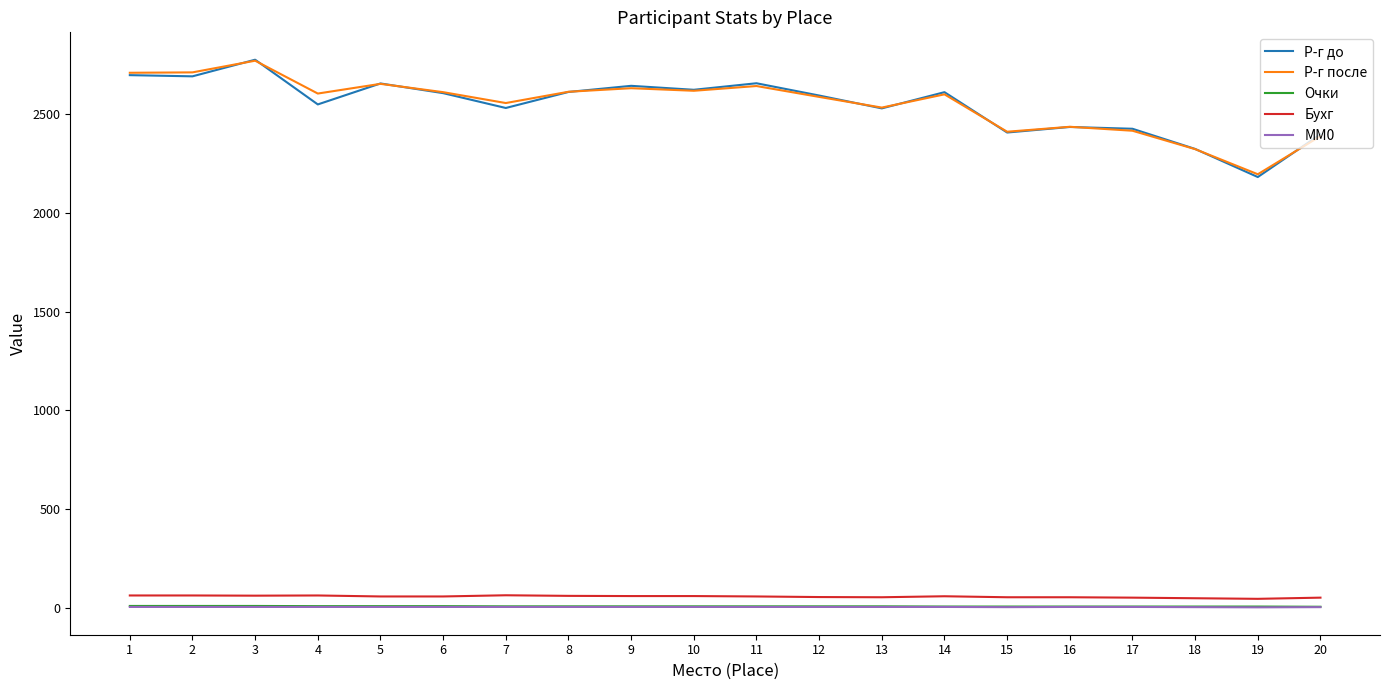

True or false: Р-г после and MM0 cross at least once.

False